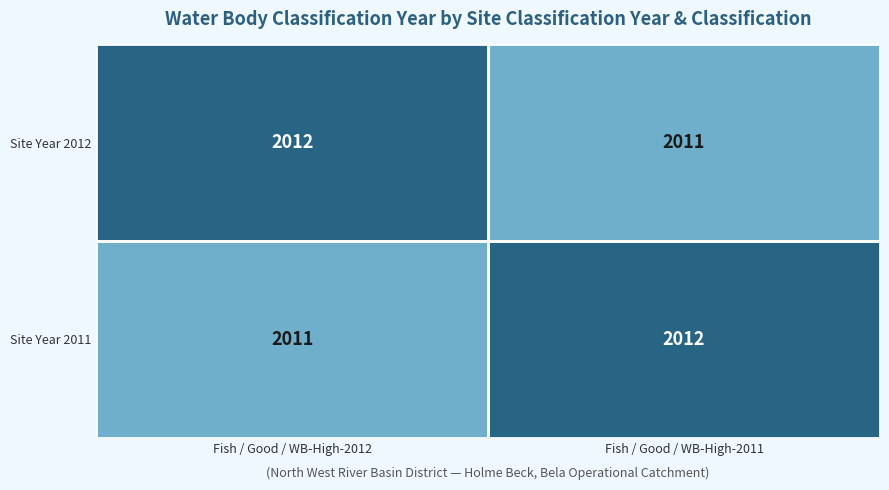

What is the minimum value for Site Year 2012?

2011